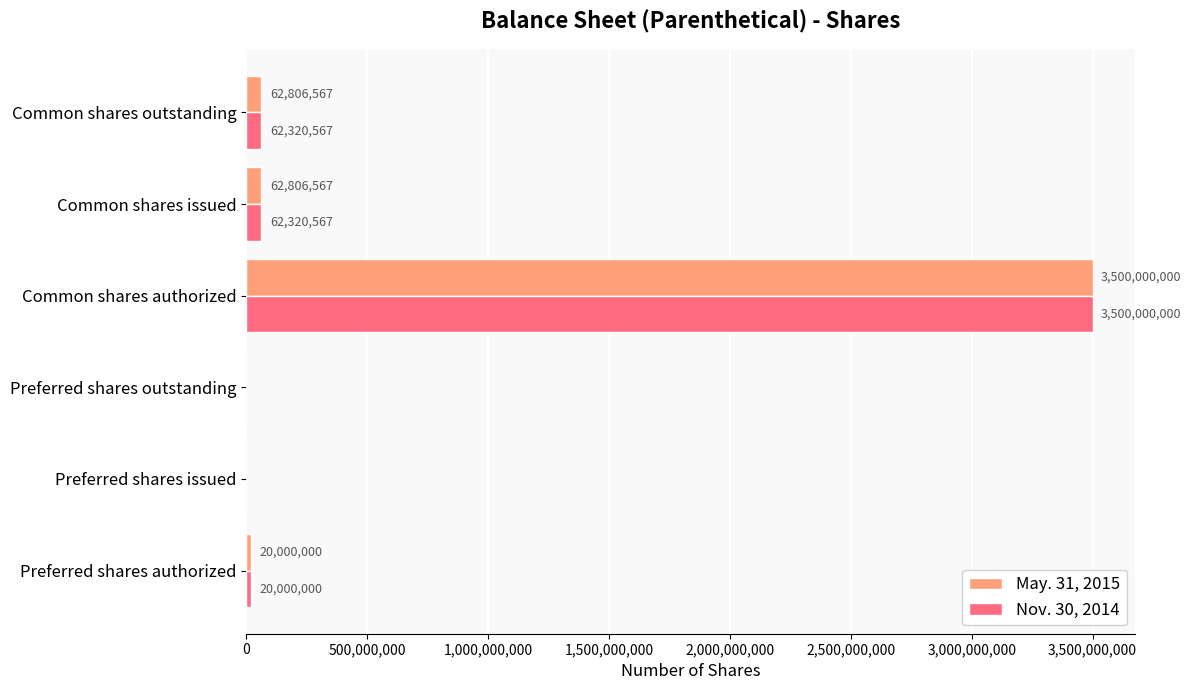

What is the sum of all Nov. 30, 2014 values?

3644641134